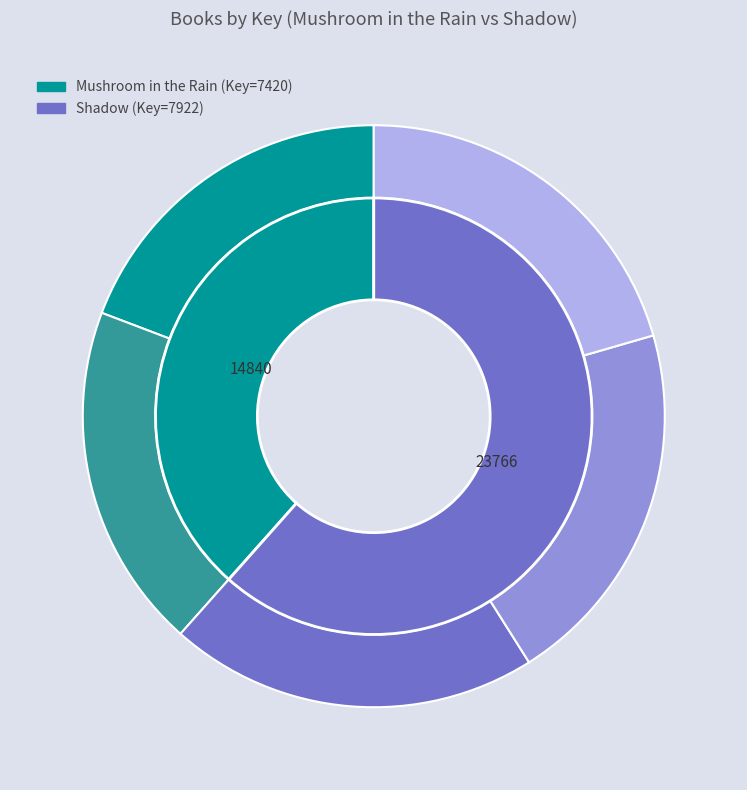

How many segments does this pie chart have?

5